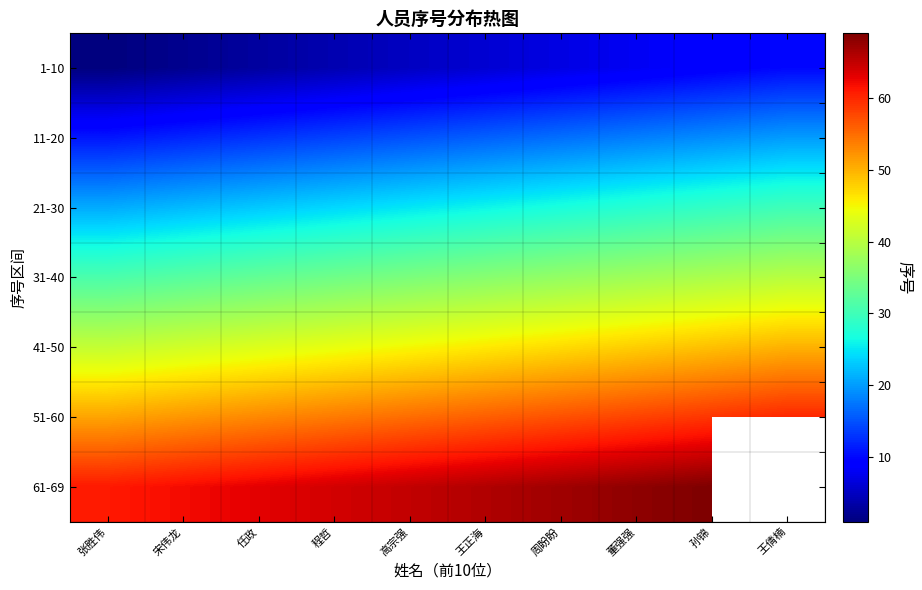

The 31-40 series shows 37.0 at 周盼盼. True or false?

True